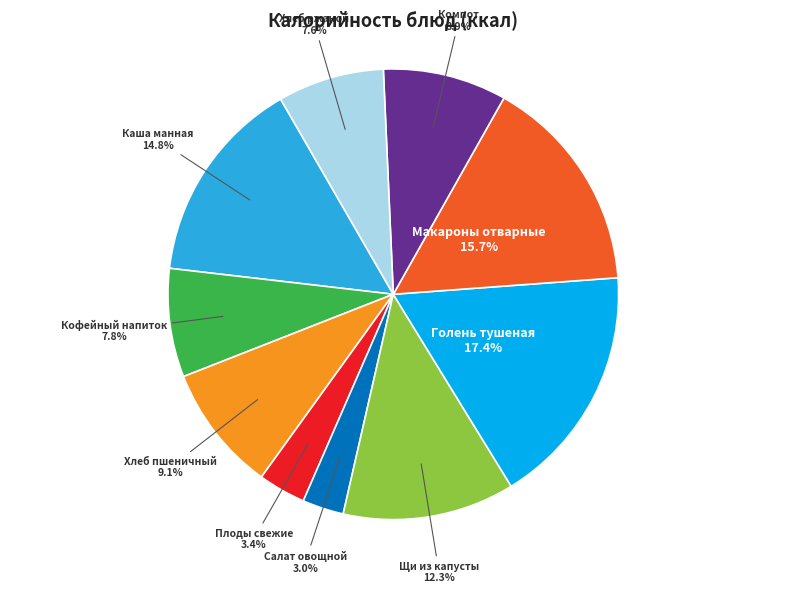

True or false: Макароны отварные accounts for 21% of the total.

False